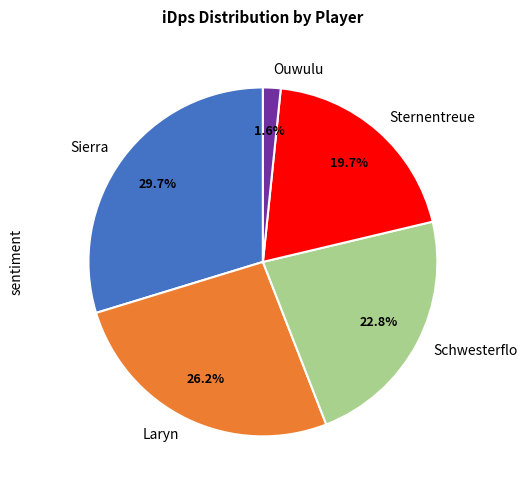

To the nearest percent, what portion does Sierra represent?

30%